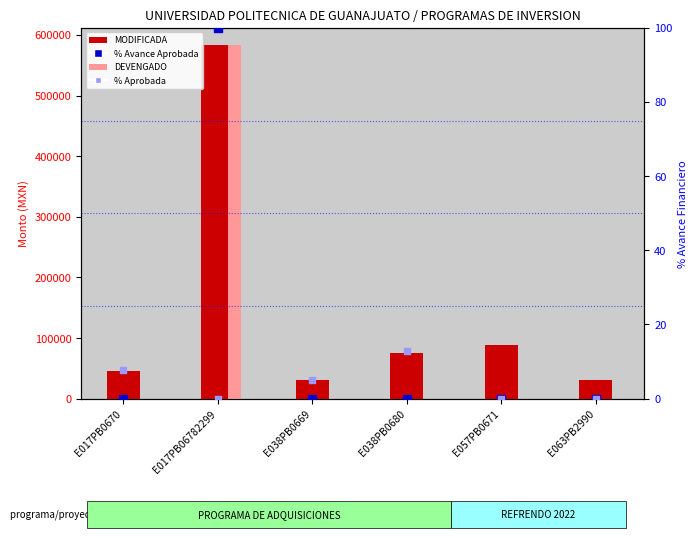

At which category is the sum across all series the highest?

E017PB06782299